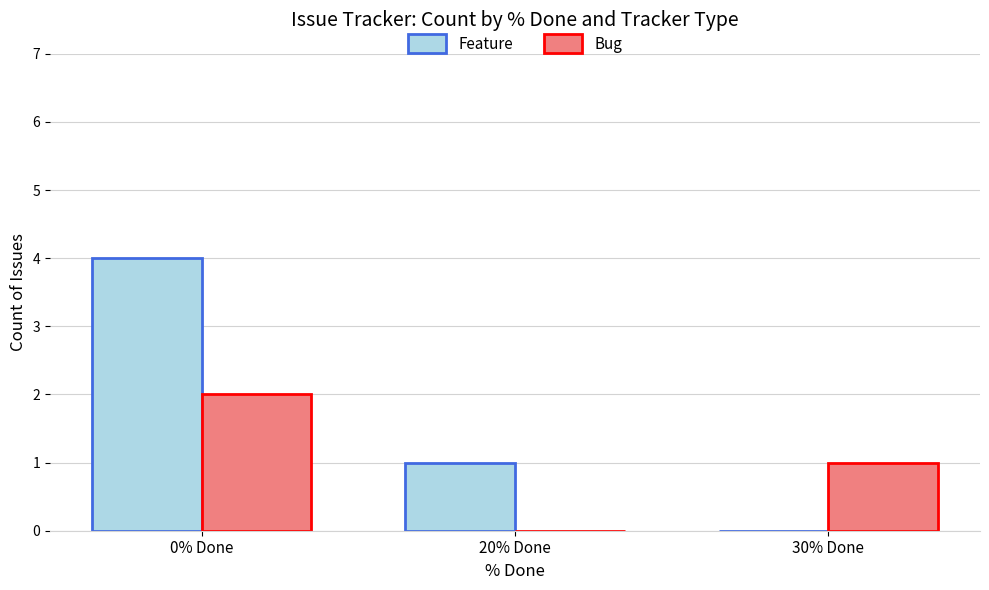

Which label corresponds to the largest value in the chart?

0% Done